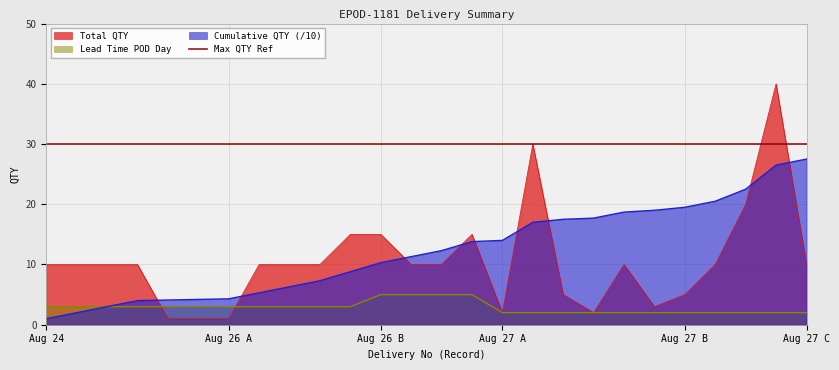

True or false: Total QTY and Cumulative QTY (/10) cross at least once.

True